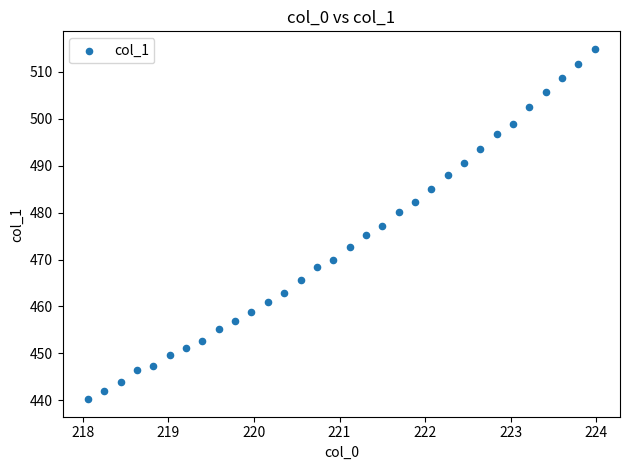

What is the range of X values (max minus min)?

5.9